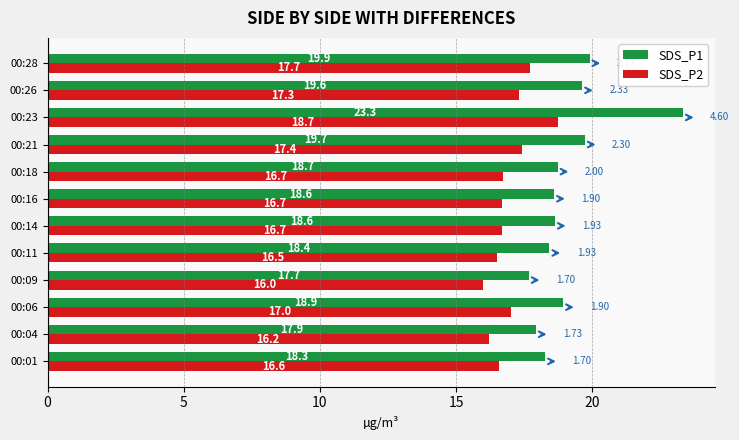

What is the sum of the SDS_P2 values at 00:26 and 00:23?

36.0